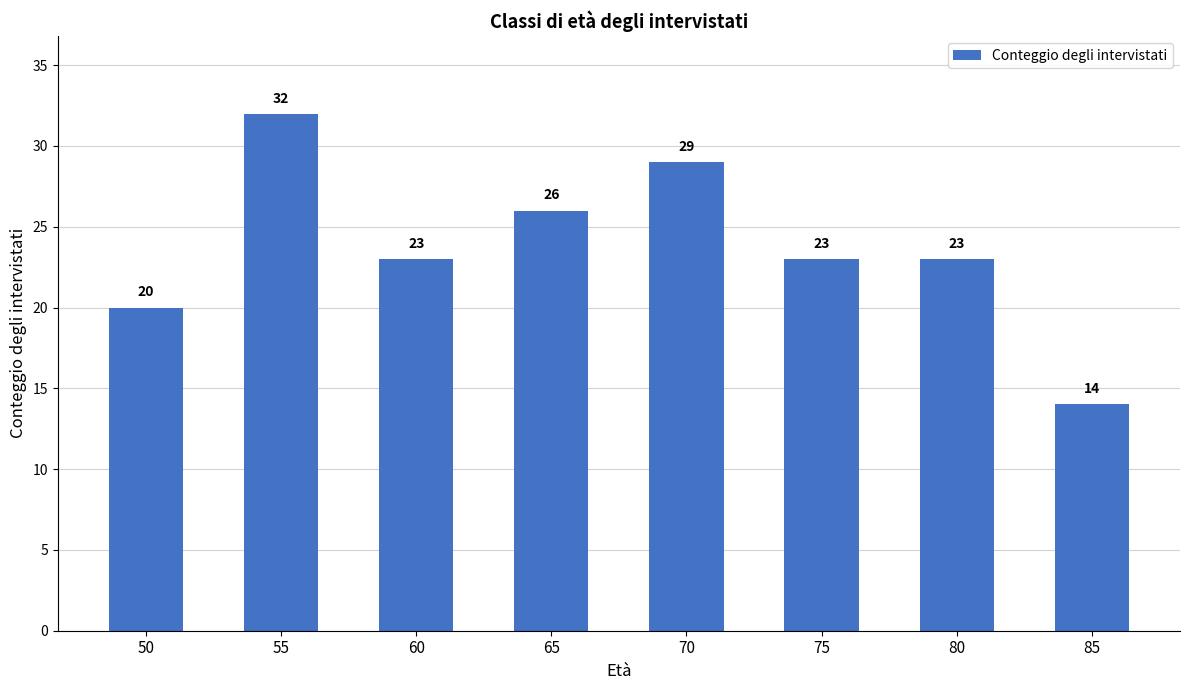

What is the change in value from 55 to 85?

-18